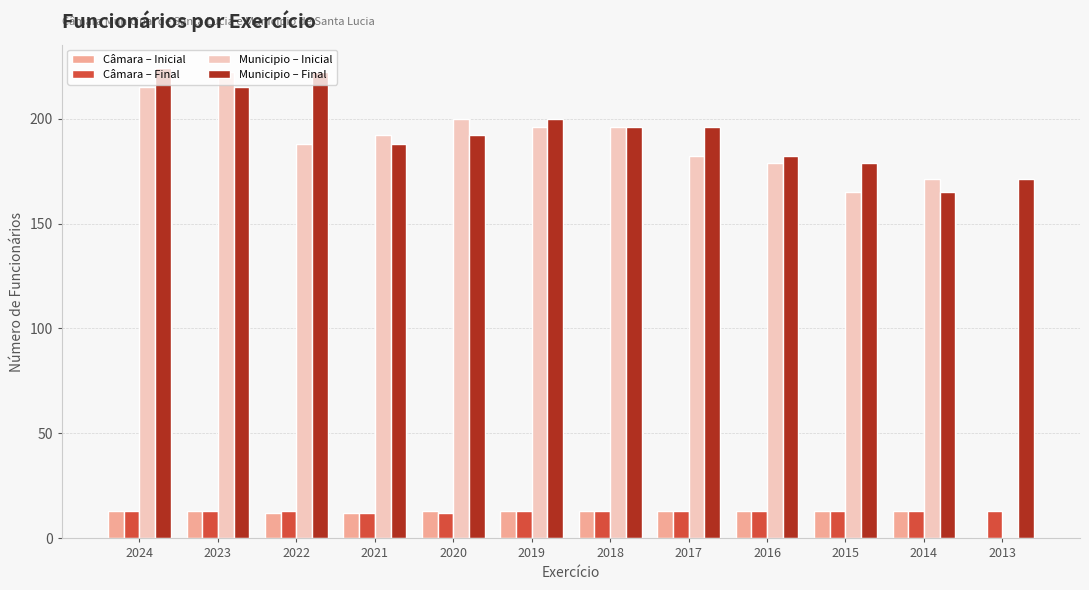

Count the number of categories in the chart.

12